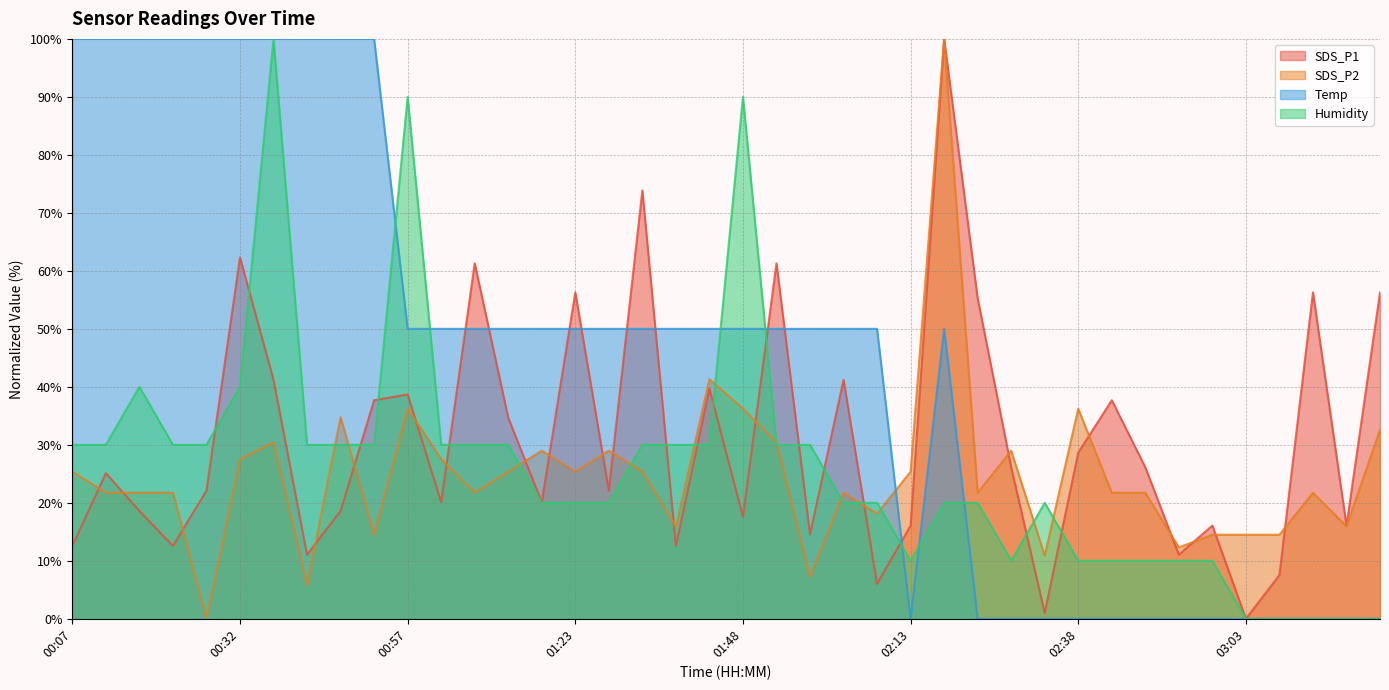

What is the maximum value for SDS_P1?

100.0